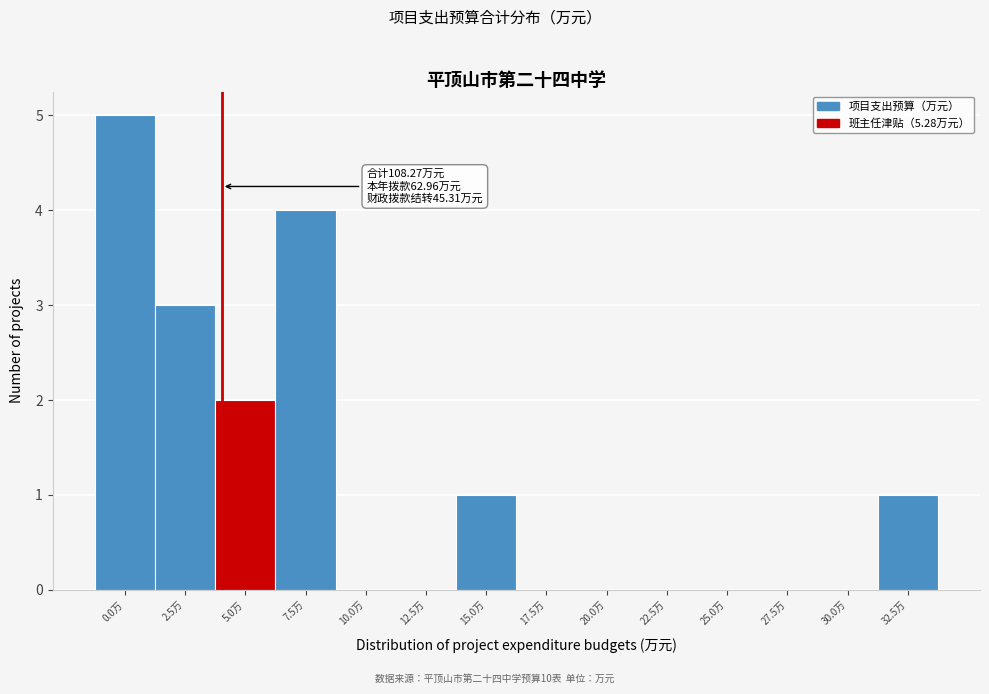

Reading right to left, list all the values displayed in this chart.

32.5万=1	30.0万=0	27.5万=0	25.0万=0	22.5万=0	20.0万=0	17.5万=0	15.0万=1	12.5万=0	10.0万=0	7.5万=4	5.0万=2	2.5万=3	0.0万=5